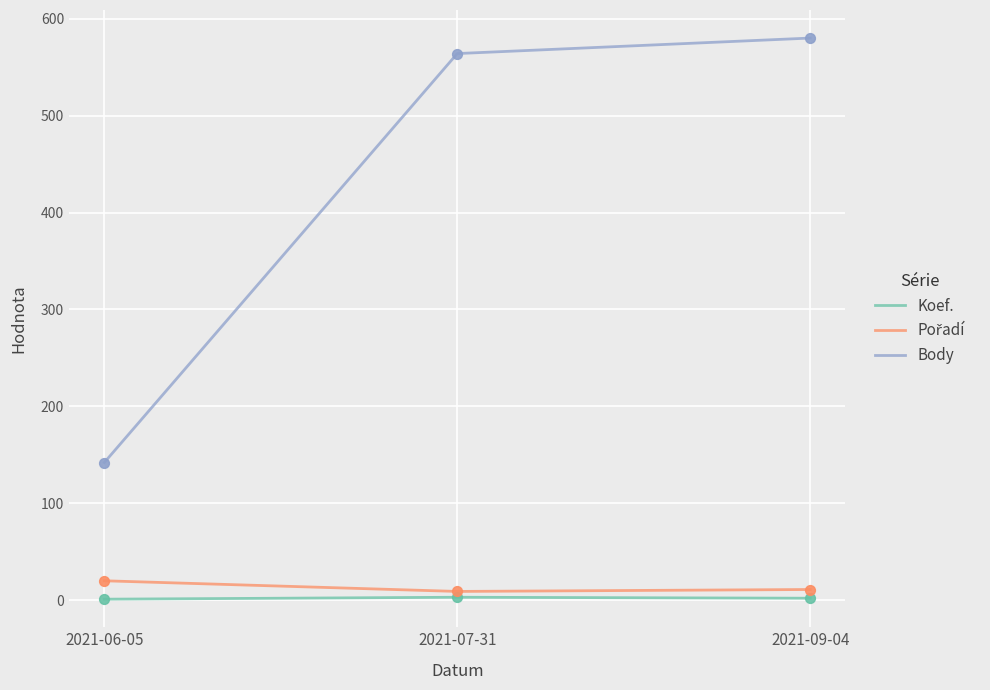

Which series has the largest total across all categories?

Body